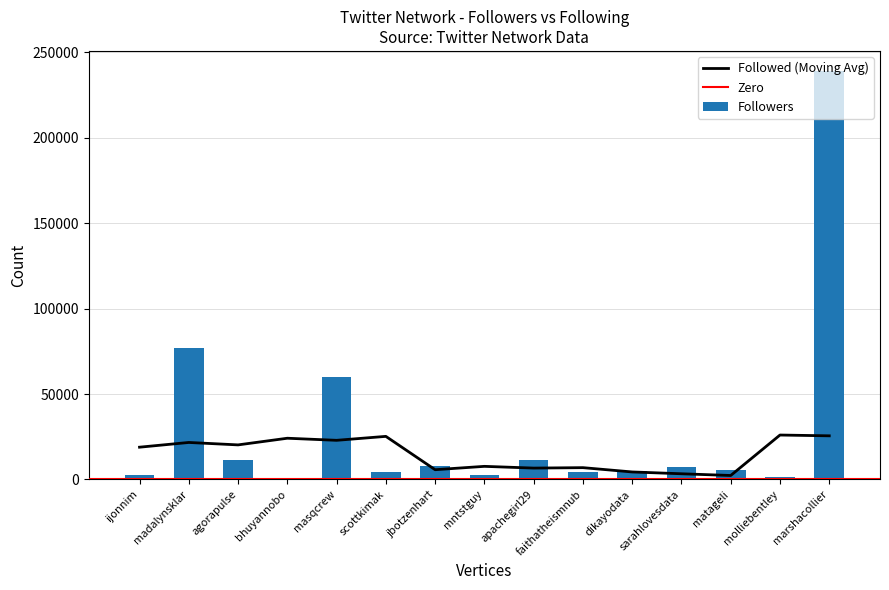

What is the label of the 15th bar from the right?

ijonnim